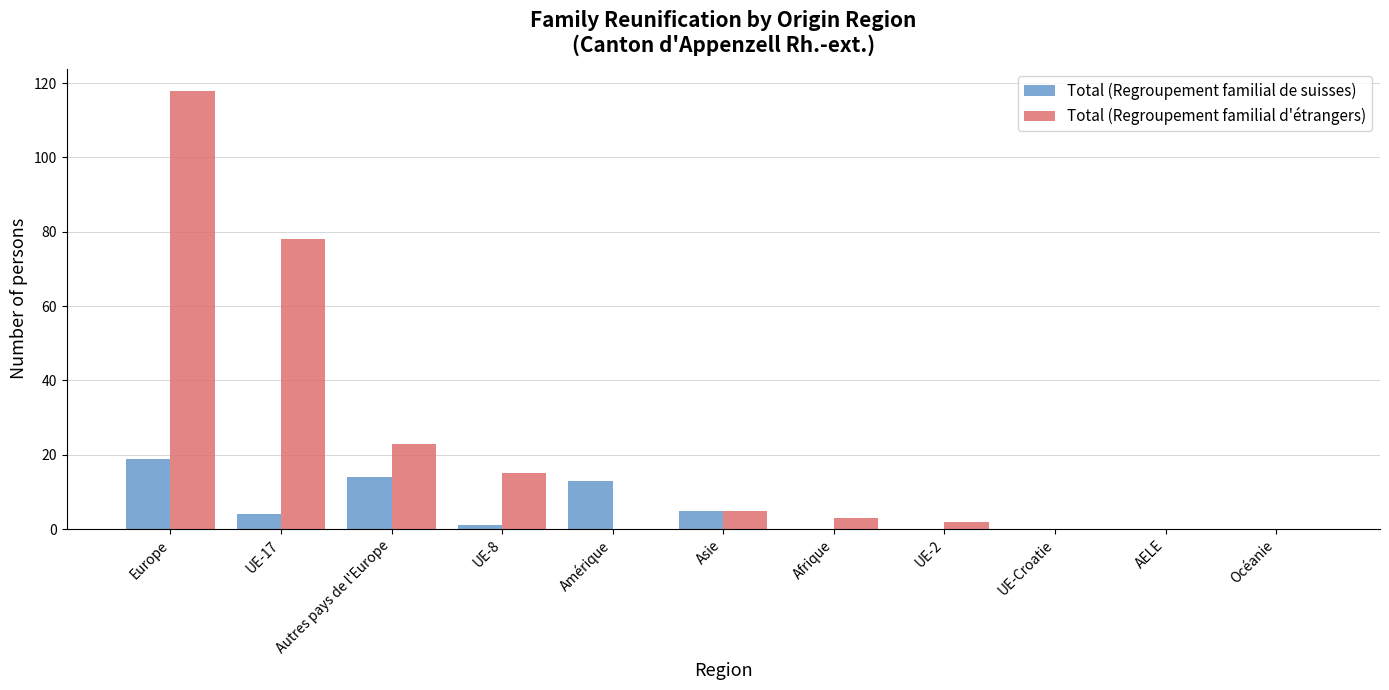

Which series has the largest total across all categories?

Total (Regroupement familial d'étrangers)